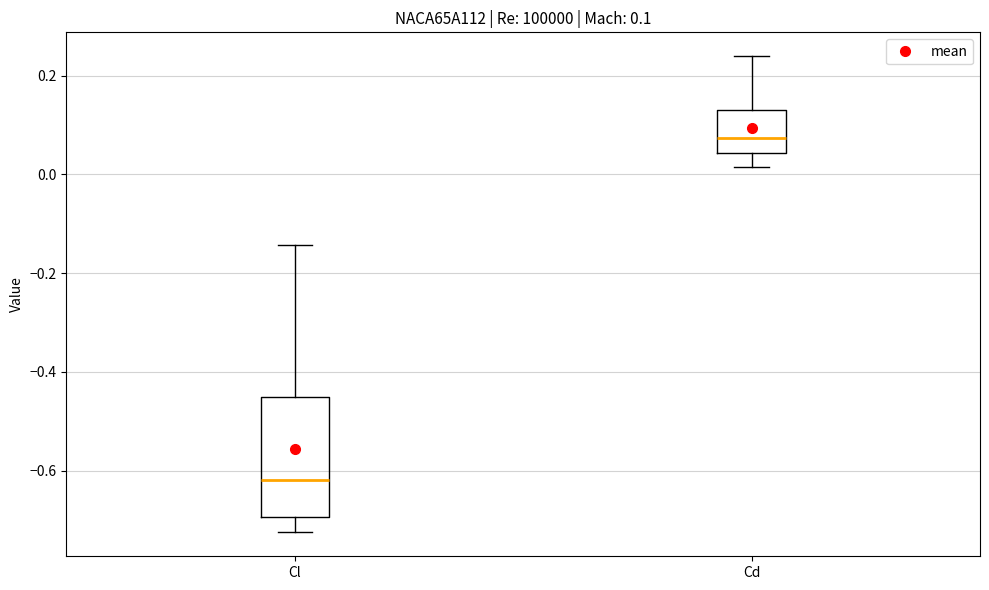

Which box has the lowest median line?

Cl